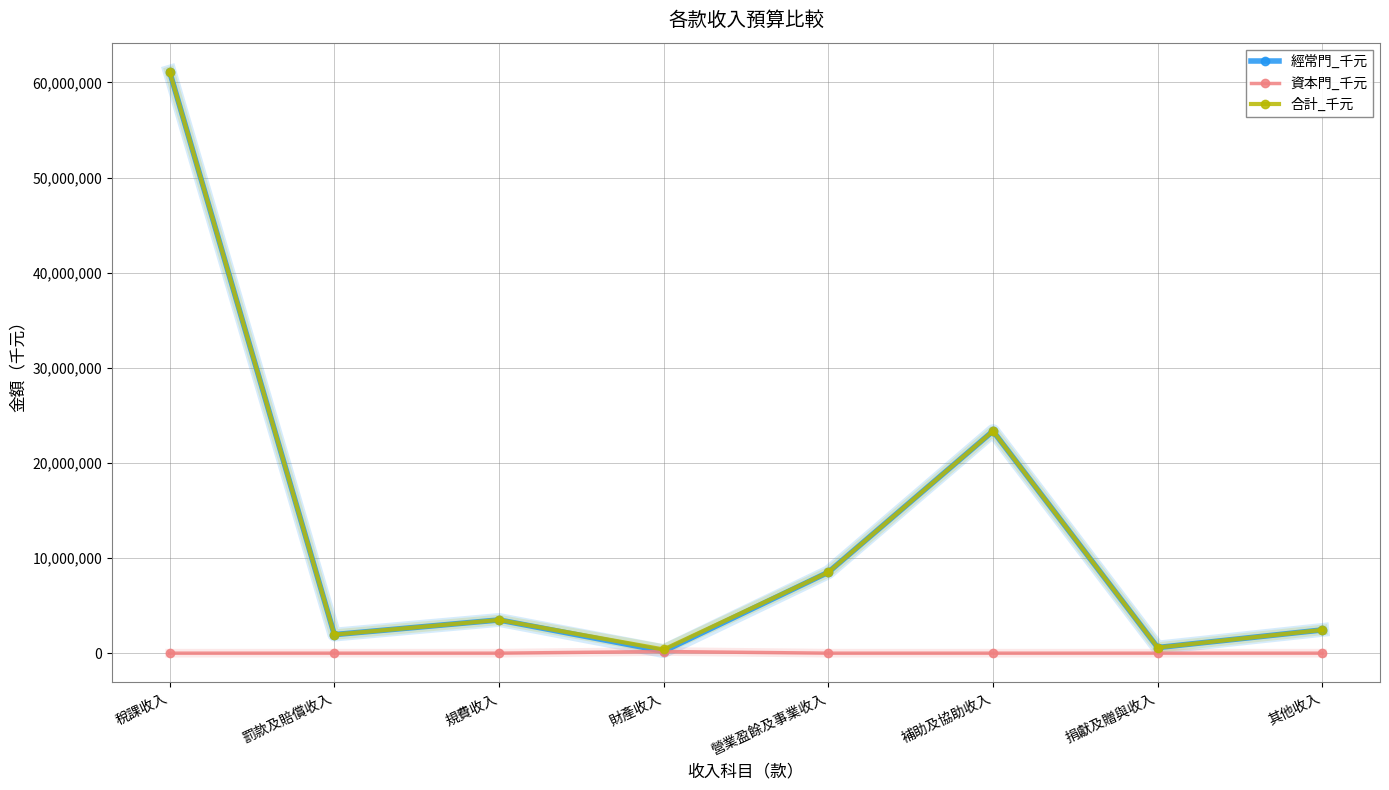

In 合計_千元, how many points are higher than both neighbors (excluding endpoints)?

2